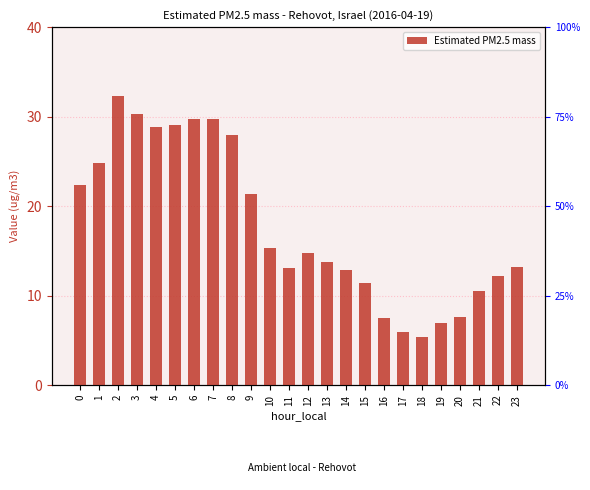

The chart shows a value of 13.8 at 1. True or false?

False